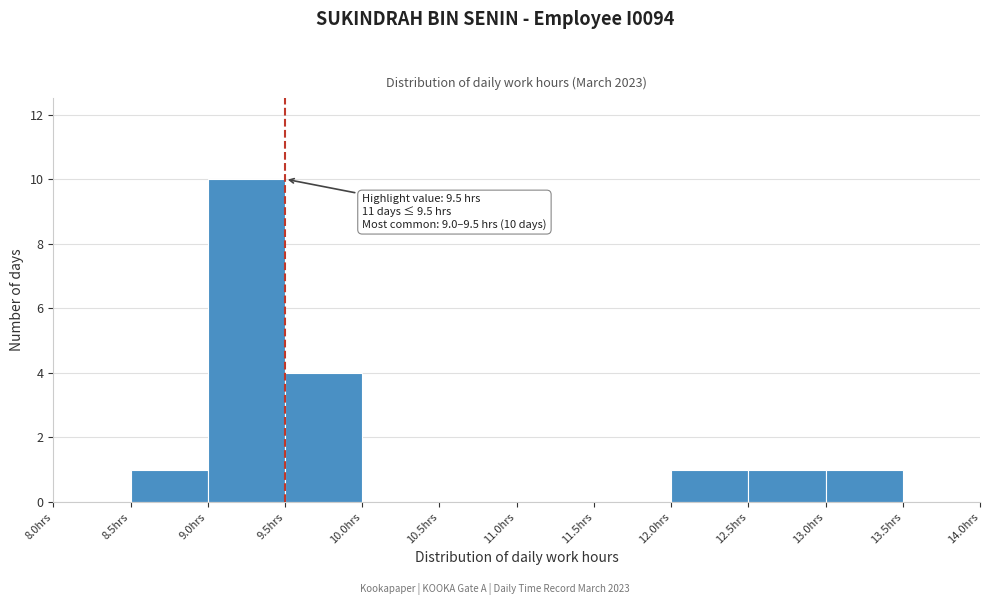

Which range on the x-axis has the tallest bar?

9.0 to 9.5